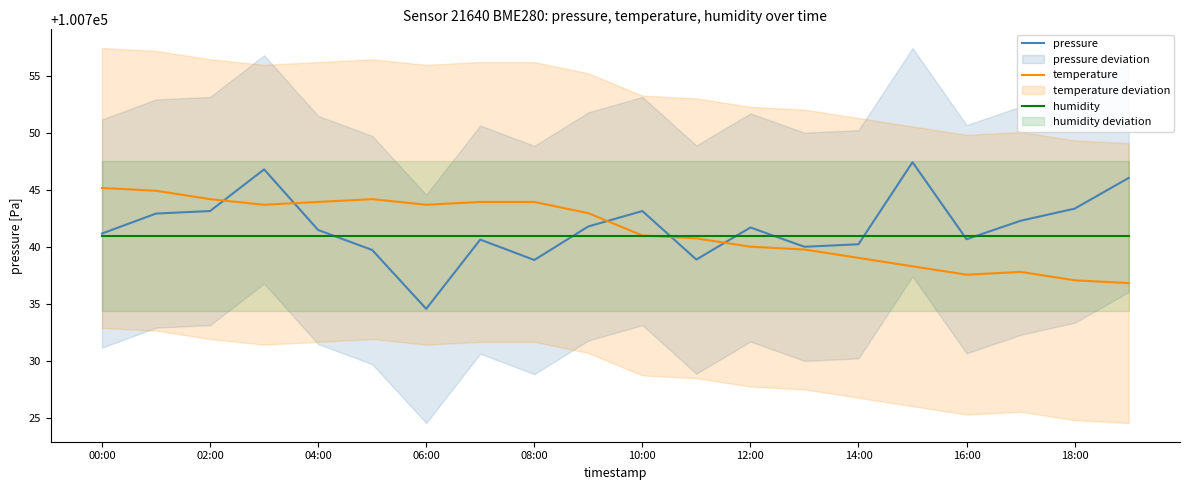

Count the number of categories in the chart.

20